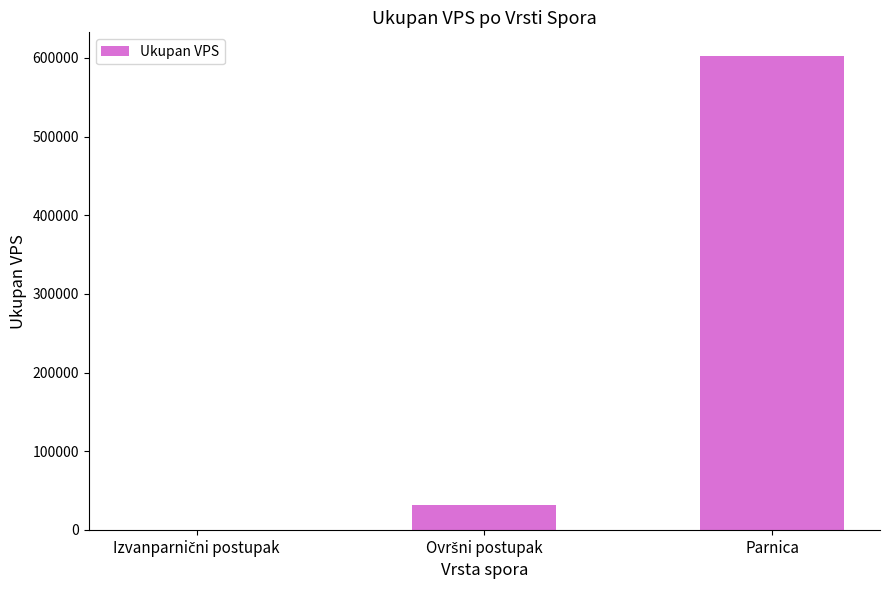

The chart shows a value of 602285.3 at Parnica. True or false?

True